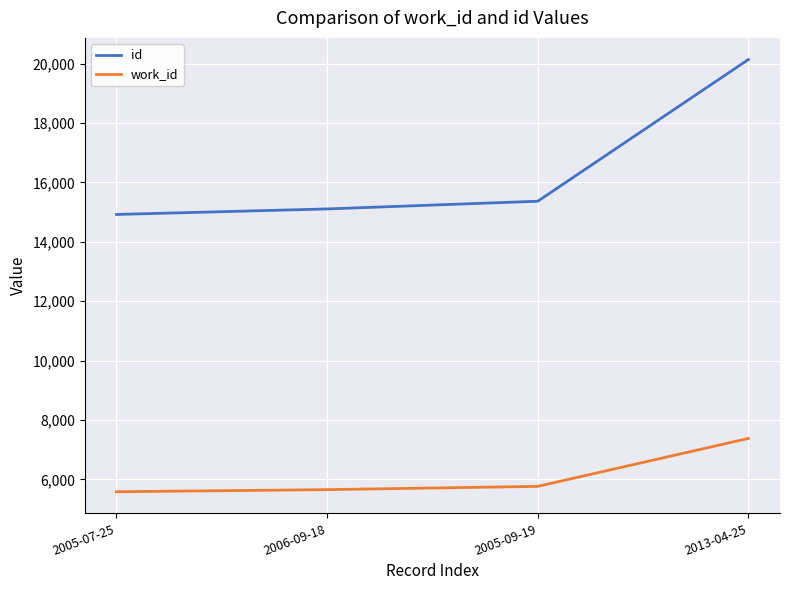

Which category has the highest value in the id series?

2013-04-25